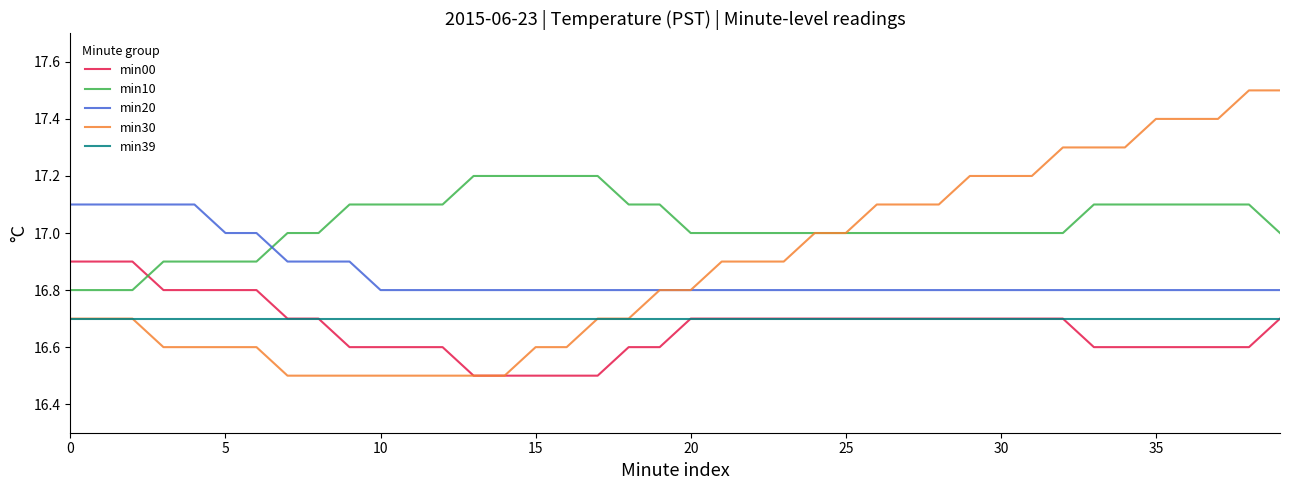

Which series has the widest spread of values?

min30